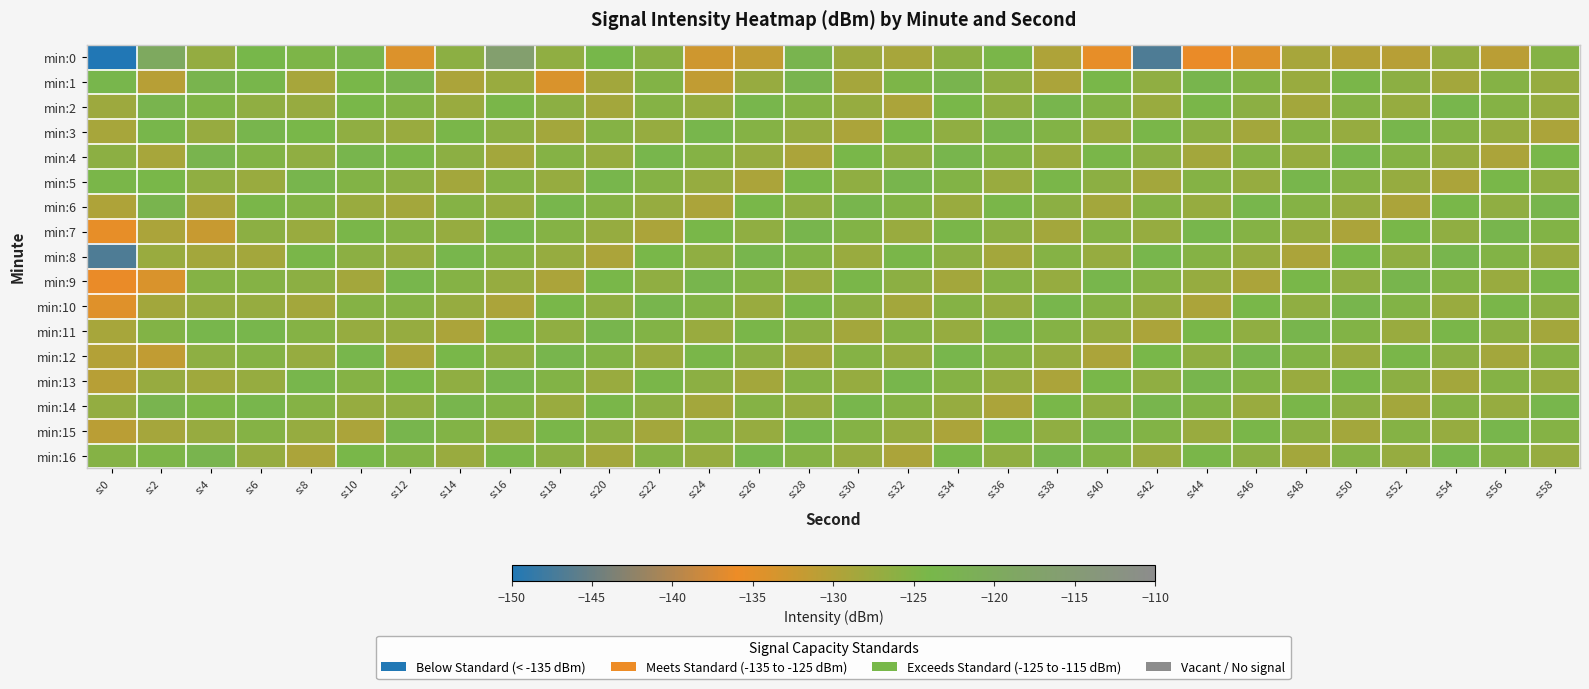

Reading right to left, extract all data points from this chart.

min:0: s:58=-125.4	s:56=-130.9	s:54=-126.8	s:52=-130.5	s:50=-130.0	s:48=-128.9	s:46=-134.6	s:44=-136.2	s:42=-146.7	s:40=-135.4	s:38=-129.6	s:36=-124.3	s:34=-126.2	s:32=-128.9	s:30=-127.9	s:28=-122.9	s:26=-131.5	s:24=-132.9	s:22=-125.8	s:20=-123.9	s:18=-126.4	s:16=-116.4	s:14=-126.1	s:12=-134.3	s:10=-123.2	s:8=-124.6	s:6=-124.0	s:4=-127.0	s:2=-119.4	s:0=-150.0
min:1: s:58=-127.1	s:56=-125.3	s:54=-128.4	s:52=-126.1	s:50=-124.3	s:48=-127.4	s:46=-125.1	s:44=-123.3	s:42=-126.4	s:40=-124.1	s:38=-129.3	s:36=-126.4	s:34=-123.1	s:32=-124.6	s:30=-128.7	s:28=-122.9	s:26=-127.3	s:24=-131.4	s:22=-125.1	s:20=-128.3	s:18=-134.1	s:16=-127.5	s:14=-129.3	s:12=-123.1	s:10=-124.1	s:8=-128.8	s:6=-123.6	s:4=-123.1	s:2=-130.6	s:0=-123.5
min:2: s:58=-127.1	s:56=-125.3	s:54=-123.4	s:52=-127.1	s:50=-125.3	s:48=-128.4	s:46=-126.1	s:44=-124.3	s:42=-127.4	s:40=-125.1	s:38=-123.3	s:36=-126.4	s:34=-124.1	s:32=-129.3	s:30=-127.1	s:28=-125.3	s:26=-123.4	s:24=-127.1	s:22=-125.3	s:20=-128.4	s:18=-126.1	s:16=-124.3	s:14=-127.4	s:12=-125.1	s:10=-124.1	s:8=-127.3	s:6=-126.4	s:4=-124.8	s:2=-123.1	s:0=-127.9
min:3: s:58=-129.3	s:56=-127.1	s:54=-125.3	s:52=-123.4	s:50=-127.1	s:48=-125.3	s:46=-128.4	s:44=-126.1	s:42=-124.3	s:40=-127.4	s:38=-125.1	s:36=-123.3	s:34=-126.4	s:32=-124.1	s:30=-129.3	s:28=-127.1	s:26=-125.3	s:24=-123.4	s:22=-127.1	s:20=-125.3	s:18=-128.4	s:16=-126.1	s:14=-124.3	s:12=-127.4	s:10=-126.4	s:8=-124.1	s:6=-123.3	s:4=-127.3	s:2=-123.6	s:0=-128.9
min:4: s:58=-124.1	s:56=-129.3	s:54=-127.1	s:52=-125.3	s:50=-123.4	s:48=-127.1	s:46=-125.3	s:44=-128.4	s:42=-126.1	s:40=-124.3	s:38=-127.4	s:36=-125.1	s:34=-123.3	s:32=-126.4	s:30=-124.1	s:28=-129.3	s:26=-127.1	s:24=-125.3	s:22=-123.4	s:20=-127.1	s:18=-125.3	s:16=-128.4	s:14=-126.1	s:12=-124.3	s:10=-123.3	s:8=-126.4	s:6=-125.1	s:4=-123.1	s:2=-128.8	s:0=-126.2
min:5: s:58=-126.4	s:56=-124.1	s:54=-129.3	s:52=-127.1	s:50=-125.3	s:48=-123.4	s:46=-127.1	s:44=-125.3	s:42=-128.4	s:40=-126.1	s:38=-124.3	s:36=-127.4	s:34=-125.1	s:32=-123.3	s:30=-126.4	s:28=-124.1	s:26=-129.3	s:24=-127.1	s:22=-125.3	s:20=-123.4	s:18=-127.1	s:16=-125.3	s:14=-128.4	s:12=-126.1	s:10=-125.1	s:8=-123.3	s:6=-127.4	s:4=-126.4	s:2=-124.1	s:0=-124.3
min:6: s:58=-123.3	s:56=-126.4	s:54=-124.1	s:52=-129.3	s:50=-127.1	s:48=-125.3	s:46=-123.4	s:44=-127.1	s:42=-125.3	s:40=-128.4	s:38=-126.1	s:36=-124.3	s:34=-127.4	s:32=-125.1	s:30=-123.3	s:28=-126.4	s:26=-124.1	s:24=-129.3	s:22=-127.1	s:20=-125.3	s:18=-123.4	s:16=-127.1	s:14=-125.3	s:12=-128.4	s:10=-127.4	s:8=-125.1	s:6=-124.3	s:4=-129.3	s:2=-123.1	s:0=-129.6
min:7: s:58=-125.1	s:56=-123.3	s:54=-126.4	s:52=-124.1	s:50=-129.3	s:48=-127.1	s:46=-125.3	s:44=-123.4	s:42=-127.1	s:40=-125.3	s:38=-128.4	s:36=-126.1	s:34=-124.3	s:32=-127.4	s:30=-125.1	s:28=-123.3	s:26=-126.4	s:24=-124.1	s:22=-129.3	s:20=-127.1	s:18=-125.3	s:16=-123.4	s:14=-127.1	s:12=-125.3	s:10=-124.3	s:8=-127.4	s:6=-126.1	s:4=-132.1	s:2=-129.3	s:0=-135.4
min:8: s:58=-127.4	s:56=-125.1	s:54=-123.3	s:52=-126.4	s:50=-124.1	s:48=-129.3	s:46=-127.1	s:44=-125.3	s:42=-123.4	s:40=-127.1	s:38=-125.3	s:36=-128.4	s:34=-126.1	s:32=-124.3	s:30=-127.4	s:28=-125.1	s:26=-123.3	s:24=-126.4	s:22=-124.1	s:20=-129.3	s:18=-127.1	s:16=-125.3	s:14=-123.4	s:12=-127.1	s:10=-126.1	s:8=-124.3	s:6=-128.4	s:4=-128.4	s:2=-127.5	s:0=-146.7
min:9: s:58=-124.3	s:56=-127.4	s:54=-125.1	s:52=-123.3	s:50=-126.4	s:48=-124.1	s:46=-129.3	s:44=-127.1	s:42=-125.3	s:40=-123.4	s:38=-127.1	s:36=-125.3	s:34=-128.4	s:32=-126.1	s:30=-124.3	s:28=-127.4	s:26=-125.1	s:24=-123.3	s:22=-126.4	s:20=-124.1	s:18=-129.3	s:16=-127.1	s:14=-125.3	s:12=-123.4	s:10=-128.4	s:8=-126.1	s:6=-125.3	s:4=-125.3	s:2=-134.1	s:0=-136.2
min:10: s:58=-126.1	s:56=-124.3	s:54=-127.4	s:52=-125.1	s:50=-123.3	s:48=-126.4	s:46=-124.1	s:44=-129.3	s:42=-127.1	s:40=-125.3	s:38=-123.4	s:36=-127.1	s:34=-125.3	s:32=-128.4	s:30=-126.1	s:28=-124.3	s:26=-127.4	s:24=-125.1	s:22=-123.3	s:20=-126.4	s:18=-124.1	s:16=-129.3	s:14=-127.1	s:12=-125.3	s:10=-125.3	s:8=-128.4	s:6=-127.1	s:4=-127.1	s:2=-128.3	s:0=-134.6
min:11: s:58=-128.4	s:56=-126.1	s:54=-124.3	s:52=-127.4	s:50=-125.1	s:48=-123.3	s:46=-126.4	s:44=-124.1	s:42=-129.3	s:40=-127.1	s:38=-125.3	s:36=-123.4	s:34=-127.1	s:32=-125.3	s:30=-128.4	s:28=-126.1	s:26=-124.3	s:24=-127.4	s:22=-125.1	s:20=-123.3	s:18=-126.4	s:16=-124.1	s:14=-129.3	s:12=-127.1	s:10=-127.1	s:8=-125.3	s:6=-123.4	s:4=-123.4	s:2=-125.1	s:0=-128.9
min:12: s:58=-125.3	s:56=-128.4	s:54=-126.1	s:52=-124.3	s:50=-127.4	s:48=-125.1	s:46=-123.3	s:44=-126.4	s:42=-124.1	s:40=-129.3	s:38=-127.1	s:36=-125.3	s:34=-123.4	s:32=-127.1	s:30=-125.3	s:28=-128.4	s:26=-126.1	s:24=-124.3	s:22=-127.4	s:20=-125.1	s:18=-123.3	s:16=-126.4	s:14=-124.1	s:12=-129.3	s:10=-123.4	s:8=-127.1	s:6=-125.3	s:4=-126.3	s:2=-131.4	s:0=-130.0
min:13: s:58=-127.1	s:56=-125.3	s:54=-128.4	s:52=-126.1	s:50=-124.3	s:48=-127.4	s:46=-125.1	s:44=-123.3	s:42=-126.4	s:40=-124.1	s:38=-129.3	s:36=-127.1	s:34=-125.3	s:32=-123.4	s:30=-127.1	s:28=-125.3	s:26=-128.4	s:24=-126.1	s:22=-124.3	s:20=-127.4	s:18=-125.1	s:16=-123.3	s:14=-126.4	s:12=-124.1	s:10=-125.3	s:8=-123.4	s:6=-127.1	s:4=-128.1	s:2=-127.3	s:0=-130.5
min:14: s:58=-123.4	s:56=-127.1	s:54=-125.3	s:52=-128.4	s:50=-126.1	s:48=-124.3	s:46=-127.4	s:44=-125.1	s:42=-123.3	s:40=-126.4	s:38=-124.1	s:36=-129.3	s:34=-127.1	s:32=-125.3	s:30=-123.4	s:28=-127.1	s:26=-125.3	s:24=-128.4	s:22=-126.1	s:20=-124.3	s:18=-127.4	s:16=-125.1	s:14=-123.3	s:12=-126.4	s:10=-127.1	s:8=-125.3	s:6=-123.4	s:4=-124.4	s:2=-122.9	s:0=-126.8
min:15: s:58=-125.3	s:56=-123.4	s:54=-127.1	s:52=-125.3	s:50=-128.4	s:48=-126.1	s:46=-124.3	s:44=-127.4	s:42=-125.1	s:40=-123.3	s:38=-126.4	s:36=-124.1	s:34=-129.3	s:32=-127.1	s:30=-125.3	s:28=-123.4	s:26=-127.1	s:24=-125.3	s:22=-128.4	s:20=-126.1	s:18=-124.3	s:16=-127.4	s:14=-125.1	s:12=-123.3	s:10=-129.3	s:8=-127.1	s:6=-125.3	s:4=-127.3	s:2=-128.7	s:0=-130.9
min:16: s:58=-127.1	s:56=-125.3	s:54=-123.4	s:52=-127.1	s:50=-125.3	s:48=-128.4	s:46=-126.1	s:44=-124.3	s:42=-127.4	s:40=-125.1	s:38=-123.3	s:36=-126.4	s:34=-124.1	s:32=-129.3	s:30=-127.1	s:28=-125.3	s:26=-123.4	s:24=-127.1	s:22=-125.3	s:20=-128.4	s:18=-126.1	s:16=-124.3	s:14=-127.4	s:12=-125.1	s:10=-124.1	s:8=-129.3	s:6=-127.1	s:4=-123.1	s:2=-124.6	s:0=-125.4